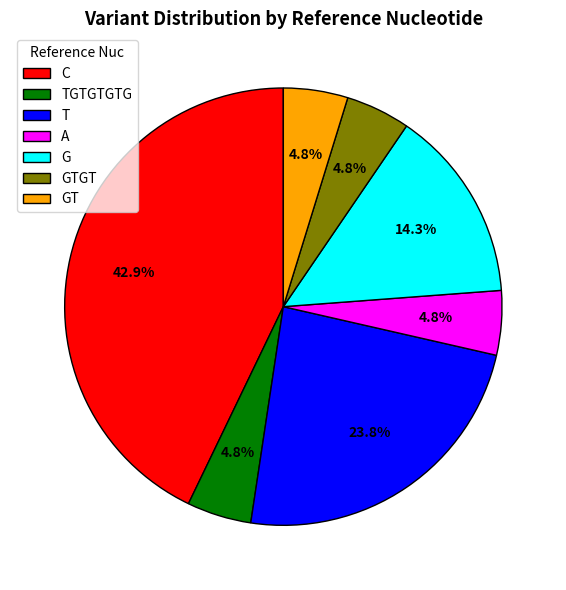

To the nearest percent, what is the combined percentage of TGTGTGTG and G?

19%